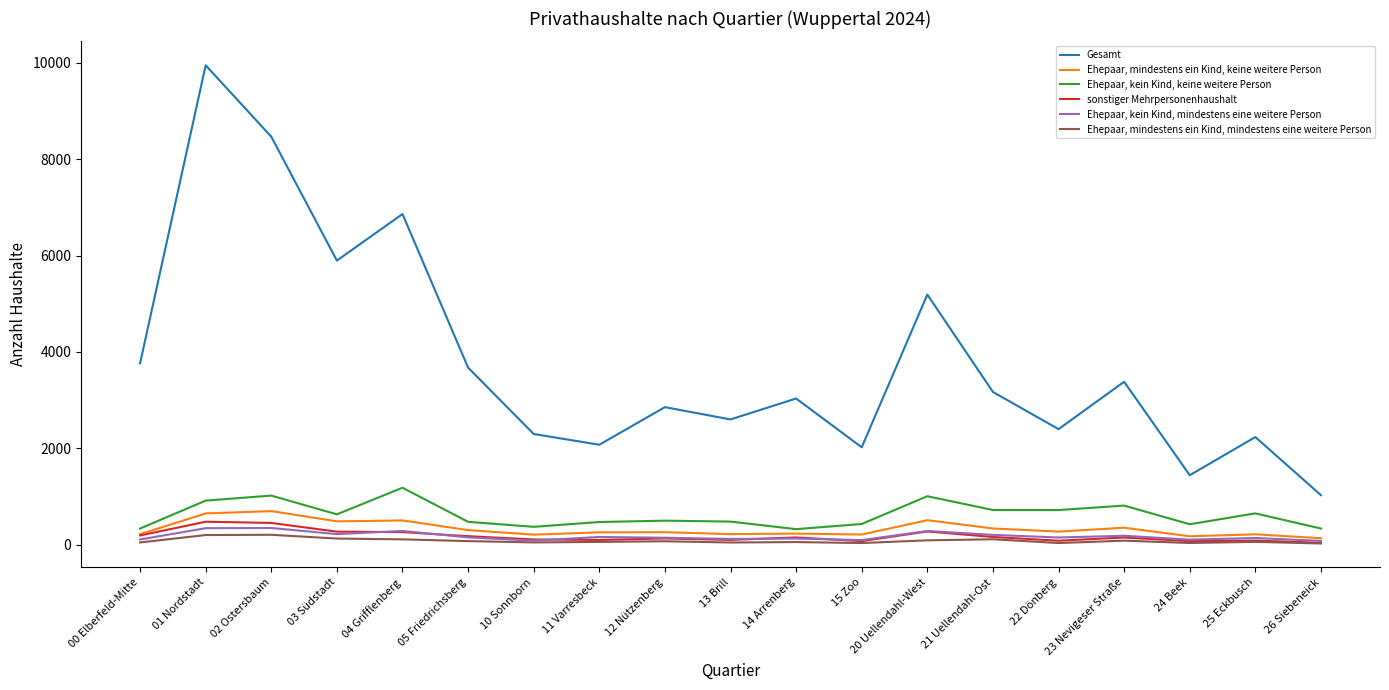

True or false: Gesamt and Ehepaar, kein Kind, mindestens eine weitere Person cross at least once.

False